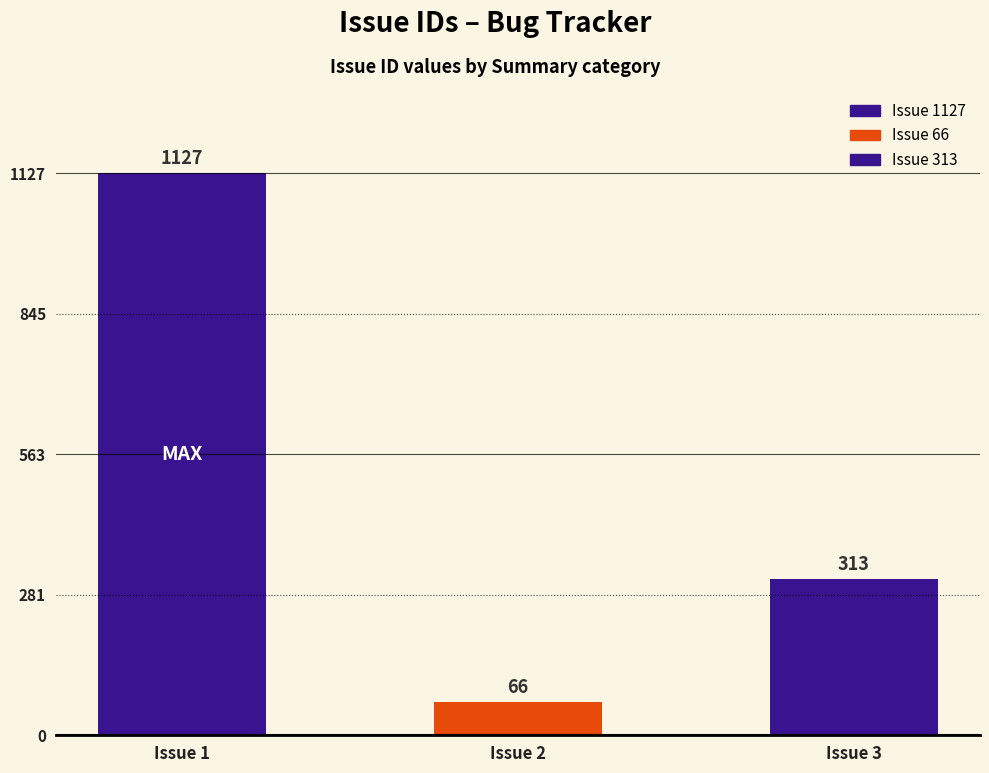

How many data points are above 313?

1